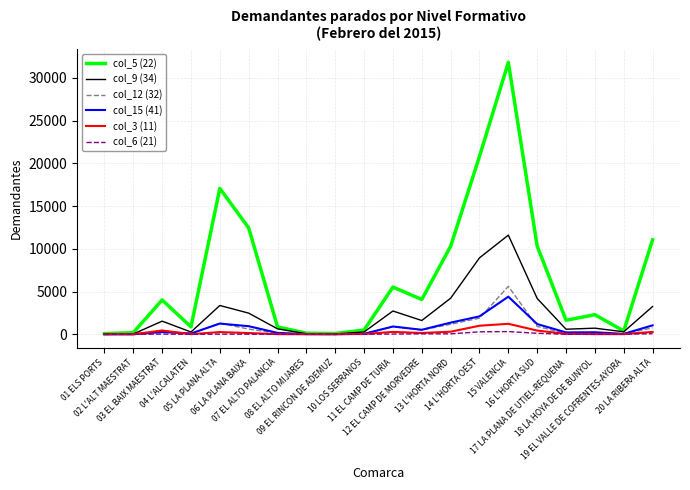

Which series has the largest range (max minus min)?

col_5 (22)